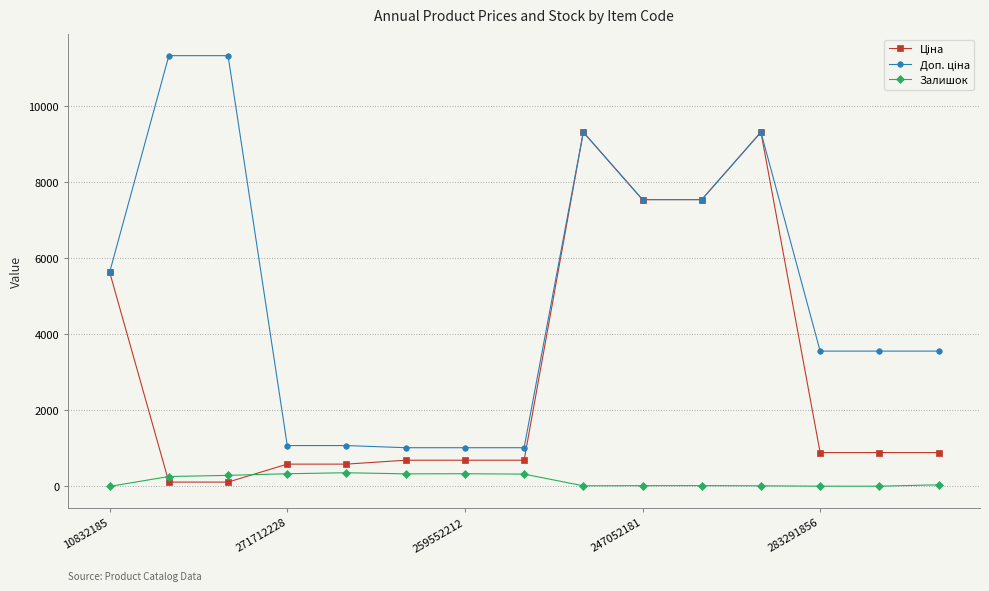

True or false: Залишок has more than 0 interior local peaks.

True